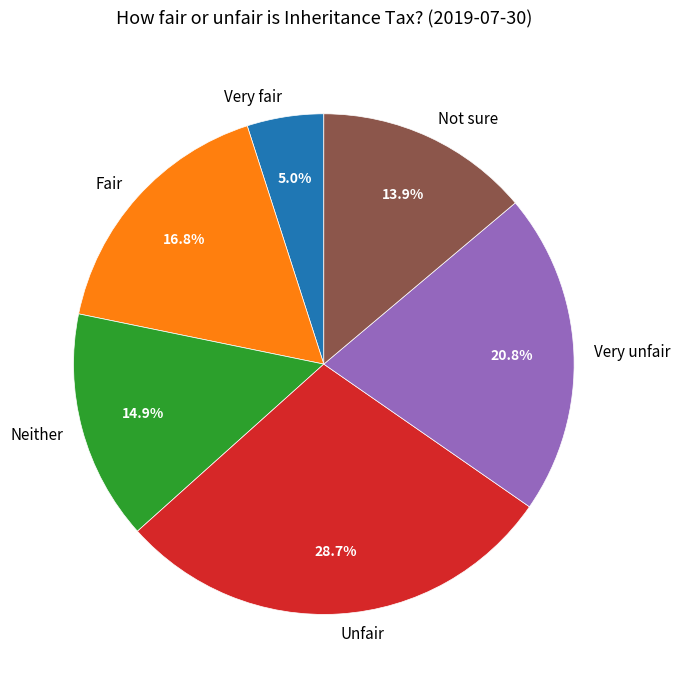

How many slices are in this pie chart?

6